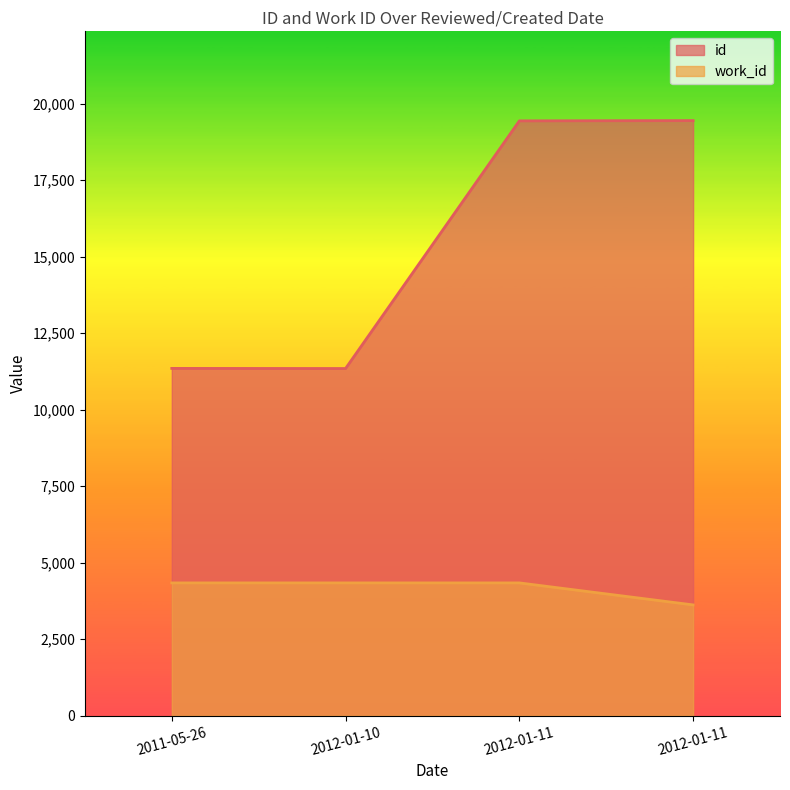

Which series has the largest total across all categories?

id